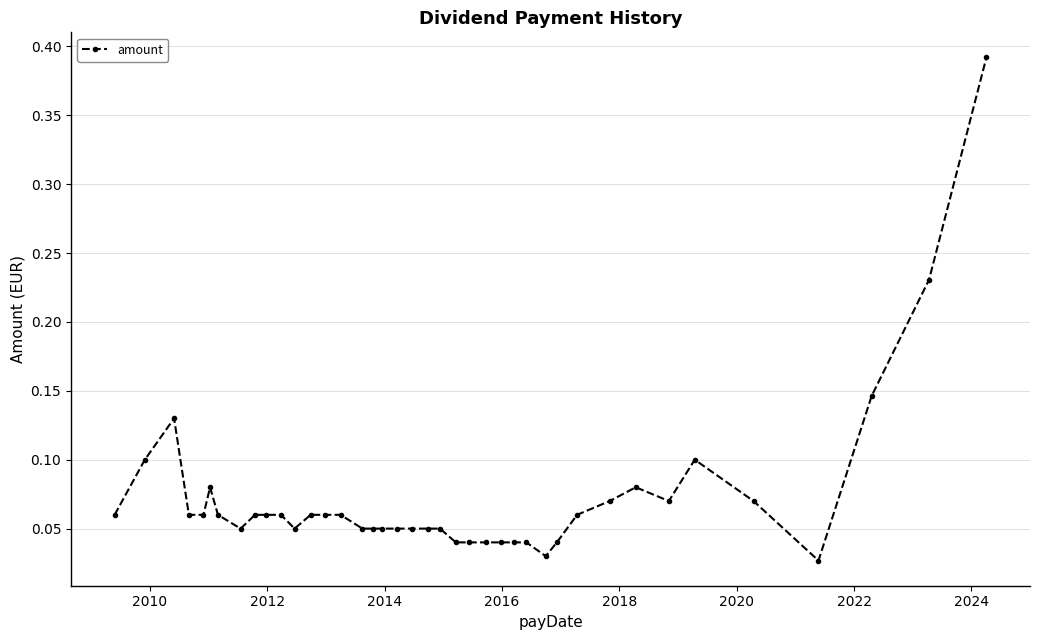

True or false: the data has more than 1 interior local peaks.

True